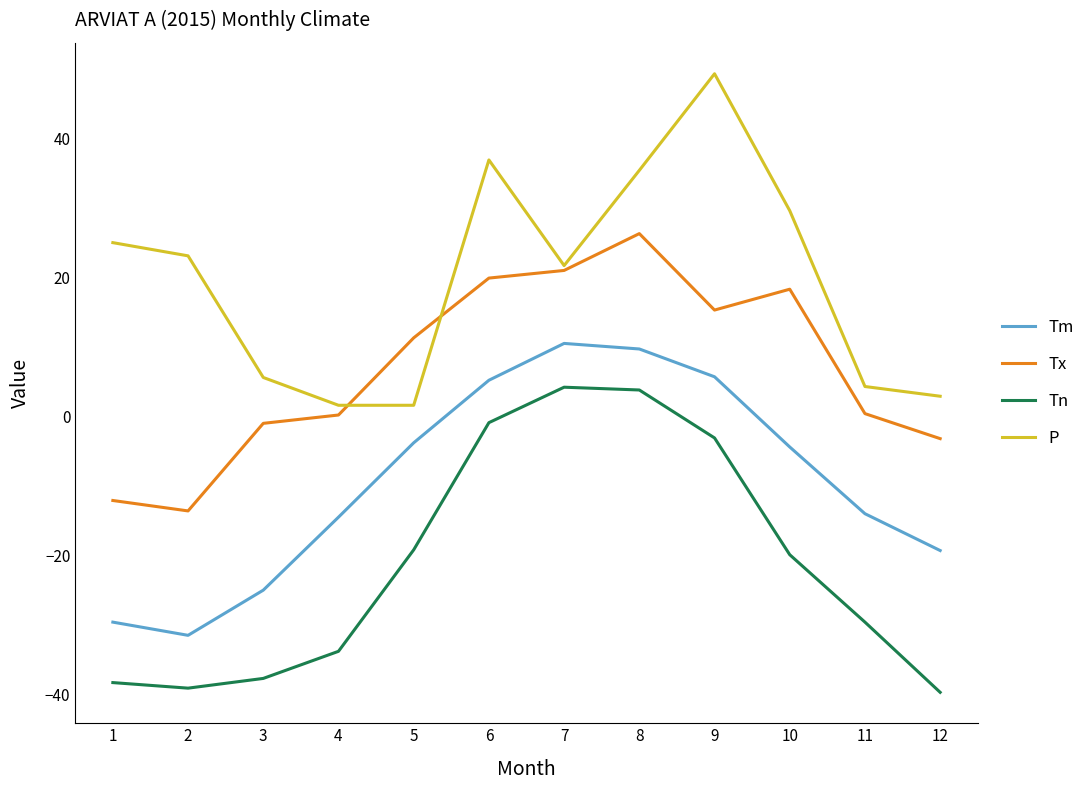

At how many categories does at least one series exceed 38?

1